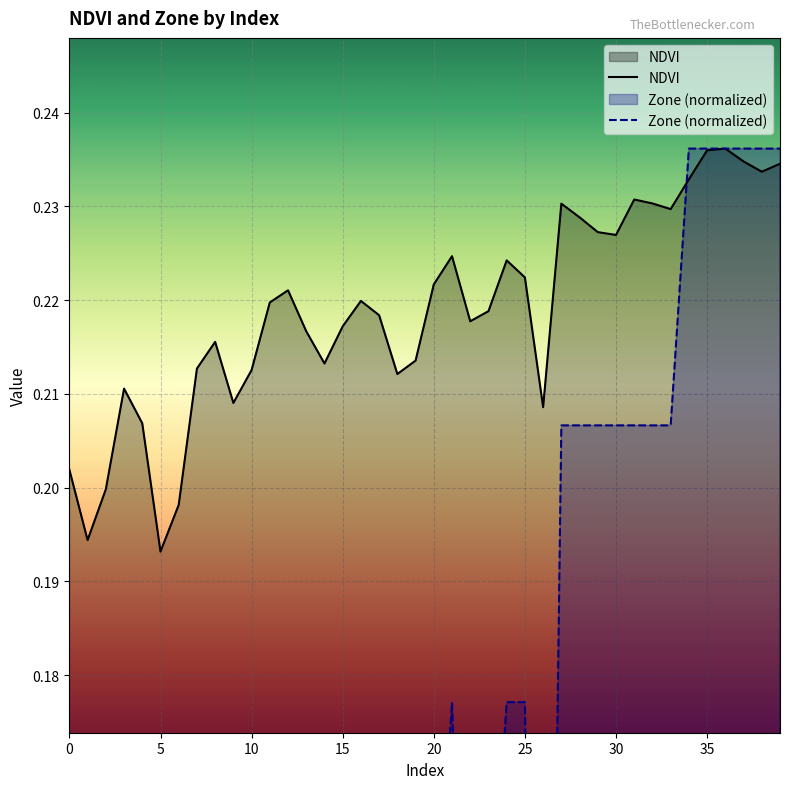

Which series changed the most between 25 and 30?

Zone